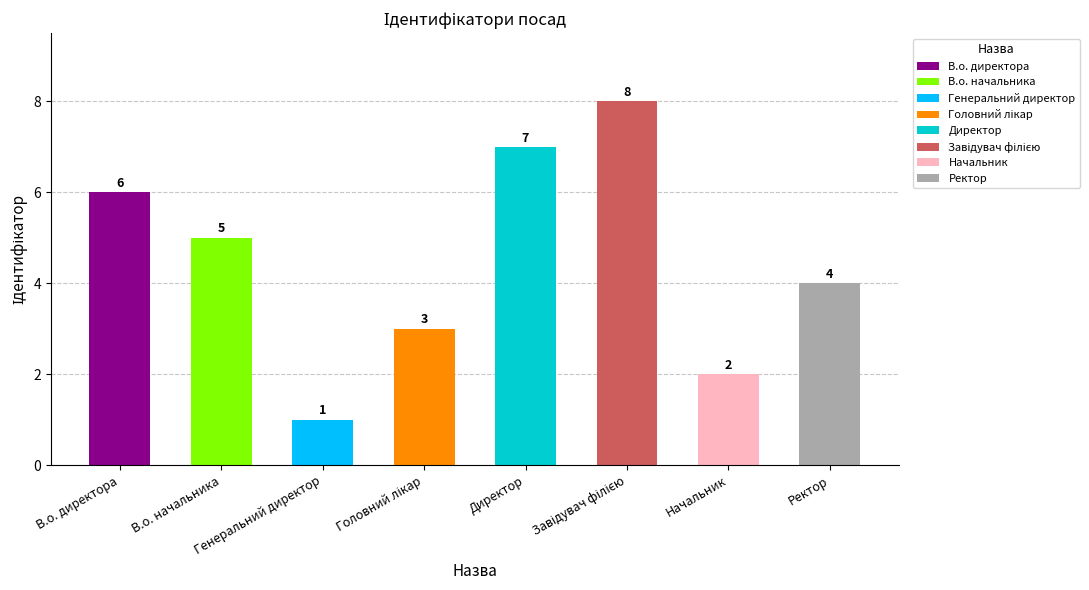

How many data points are less than 5?

4